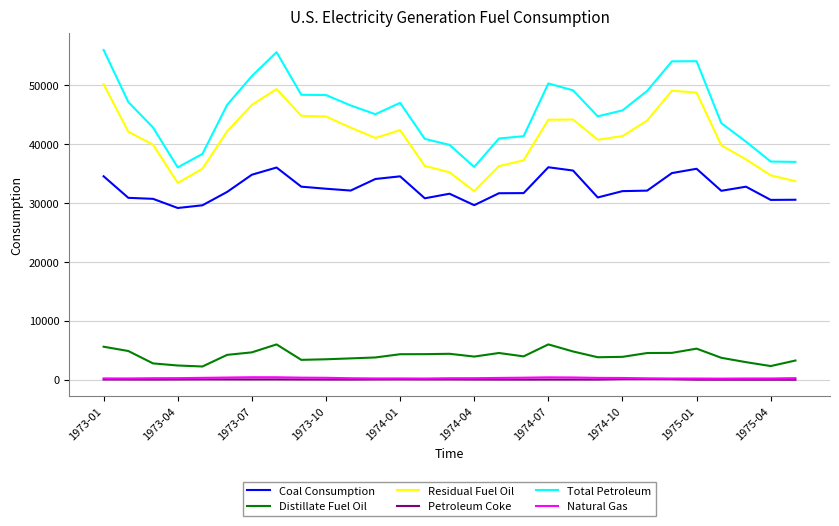

True or false: Petroleum Coke and Distillate Fuel Oil cross at least once.

False